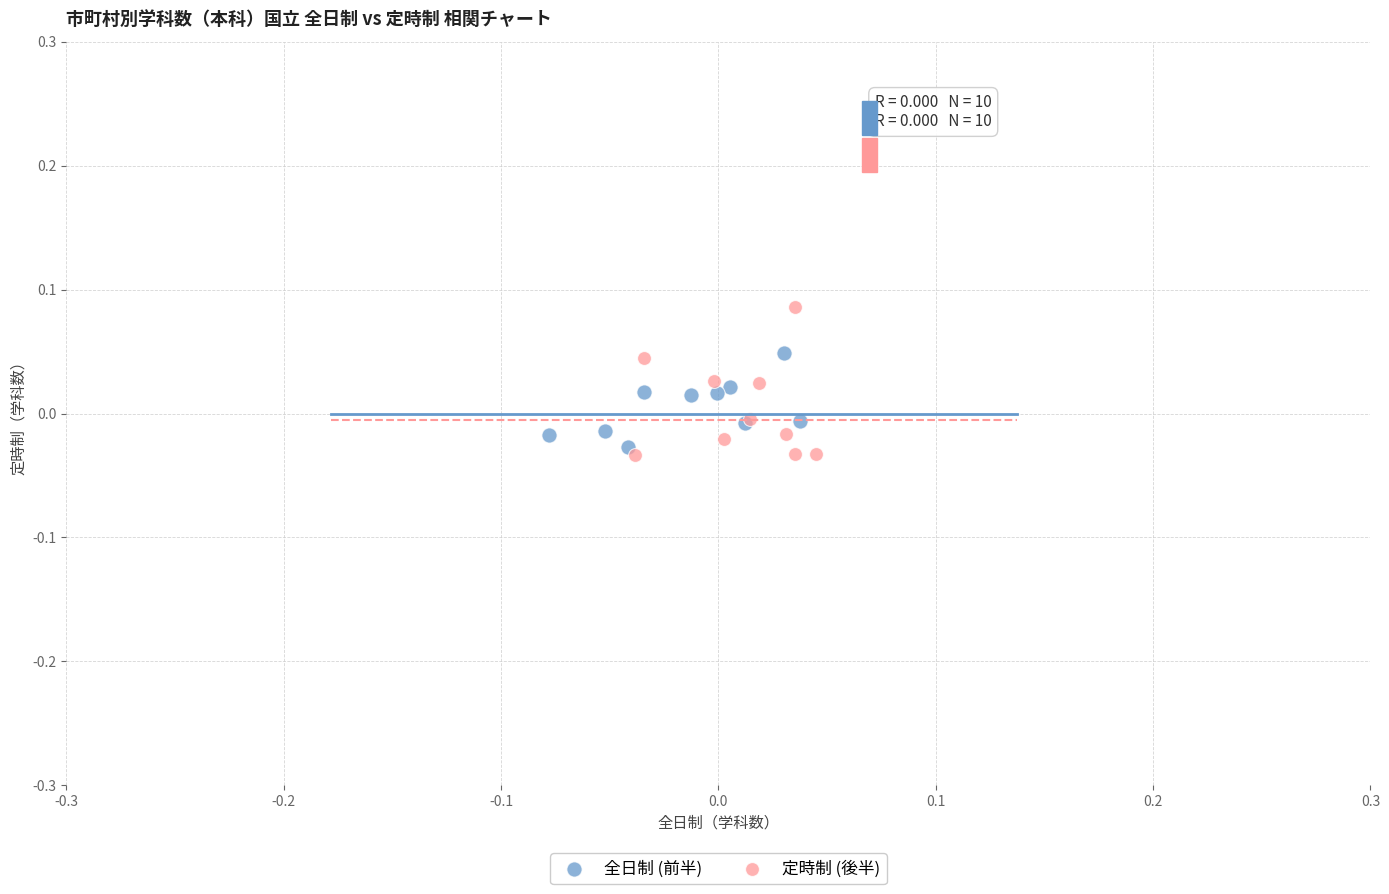

Which series has the largest Y range (max minus min)?

定時制 (後半)